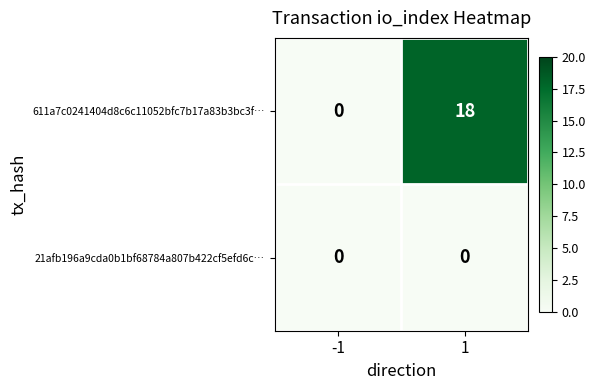

The 21afb196a9cda0b1bf68784a807b422cf5efd6c… series shows 0 at 1. True or false?

True